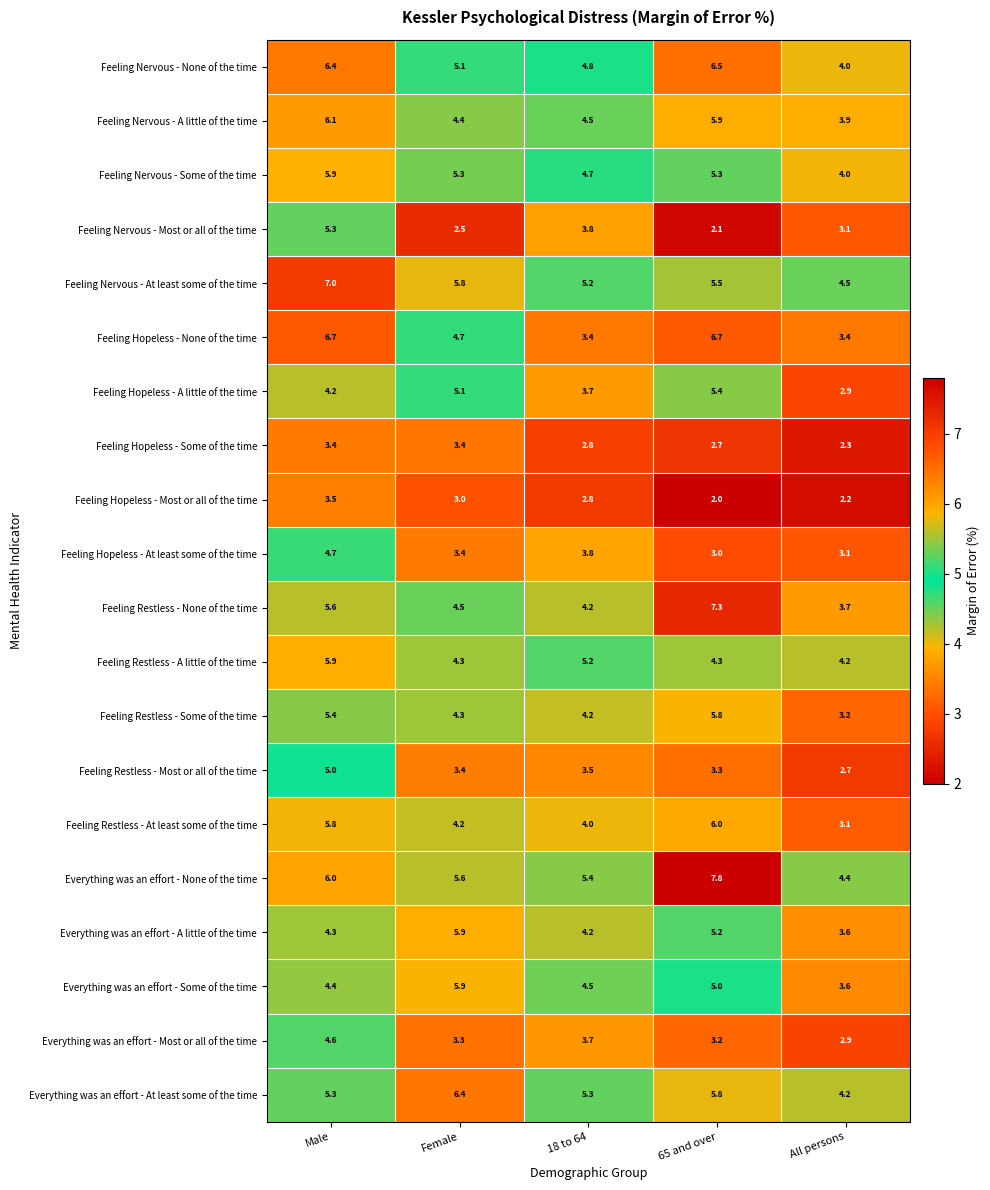

At which category is the sum across all series the highest?

Male